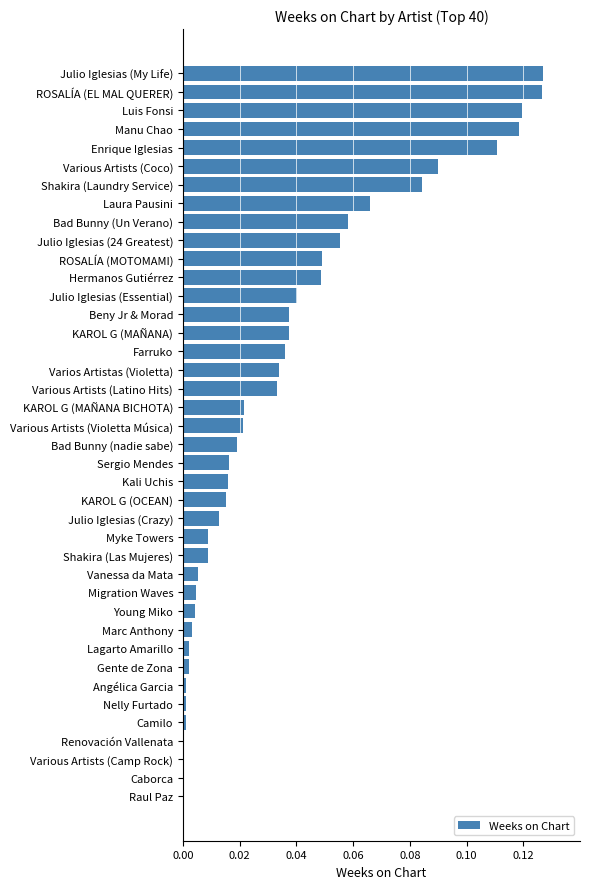

What is the sum of all values?

1.4